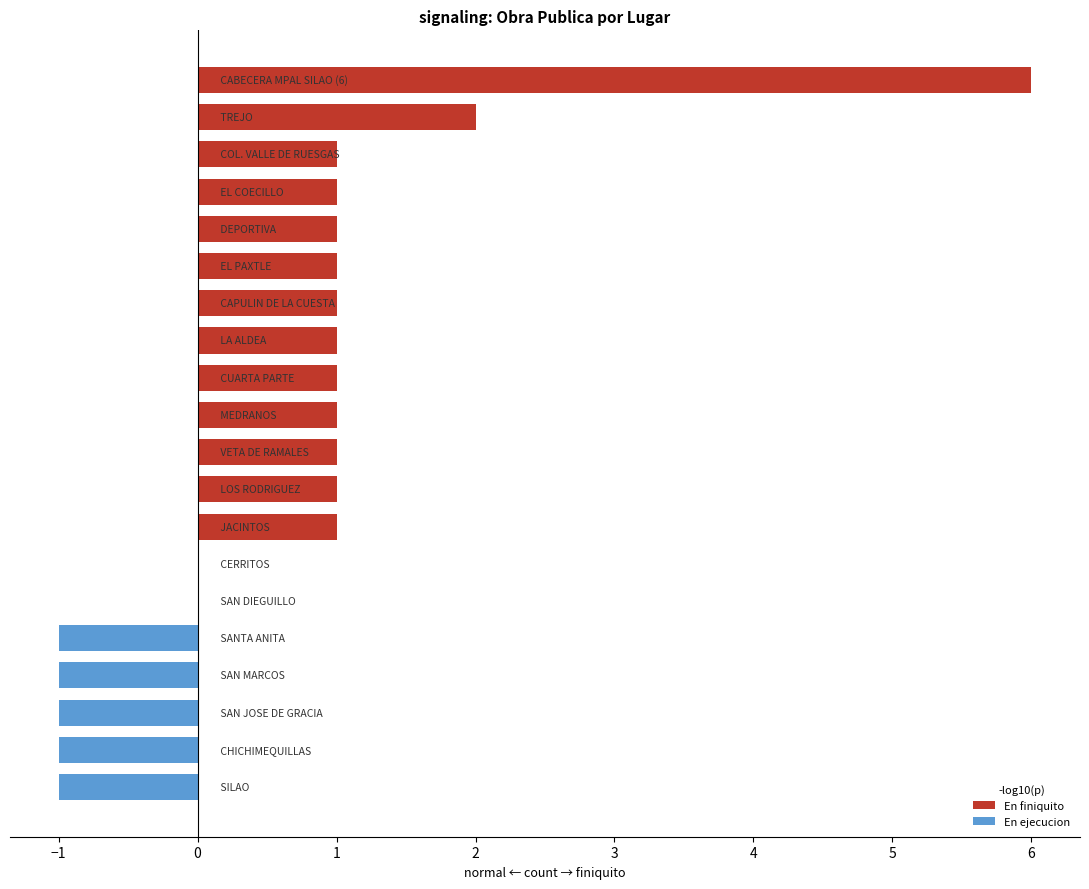

What is the sum of all values?

14